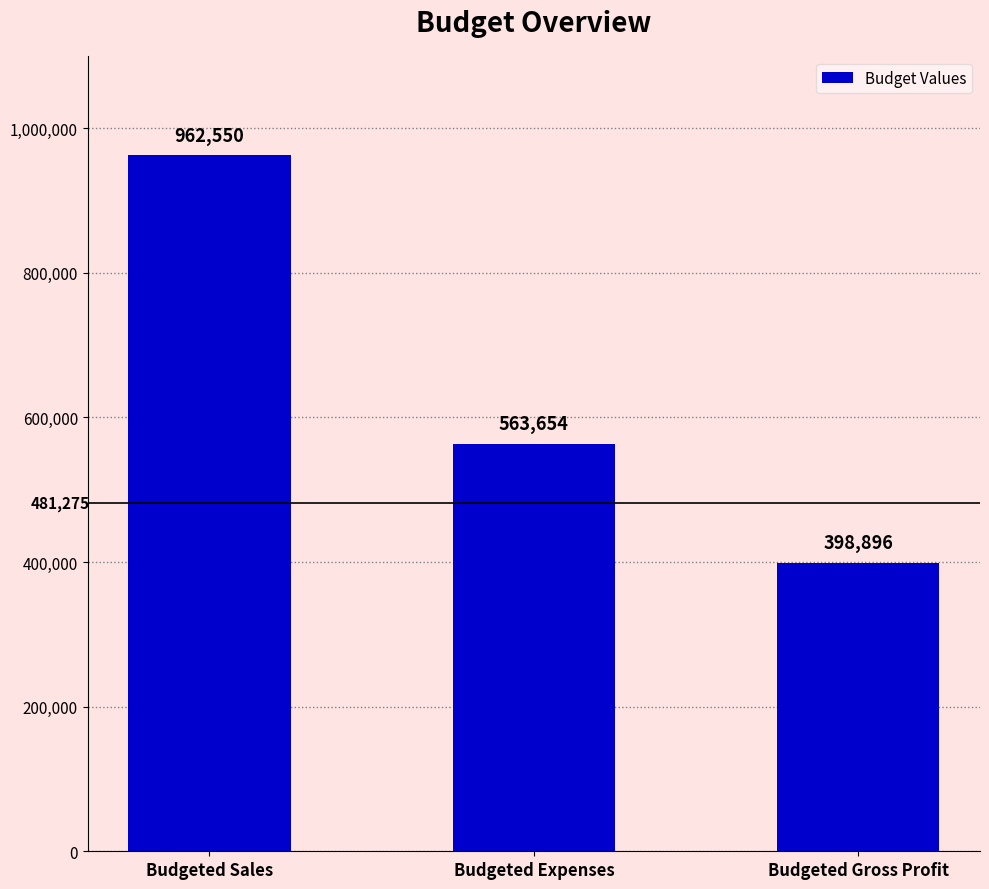

How many distinct data groups are displayed?

1